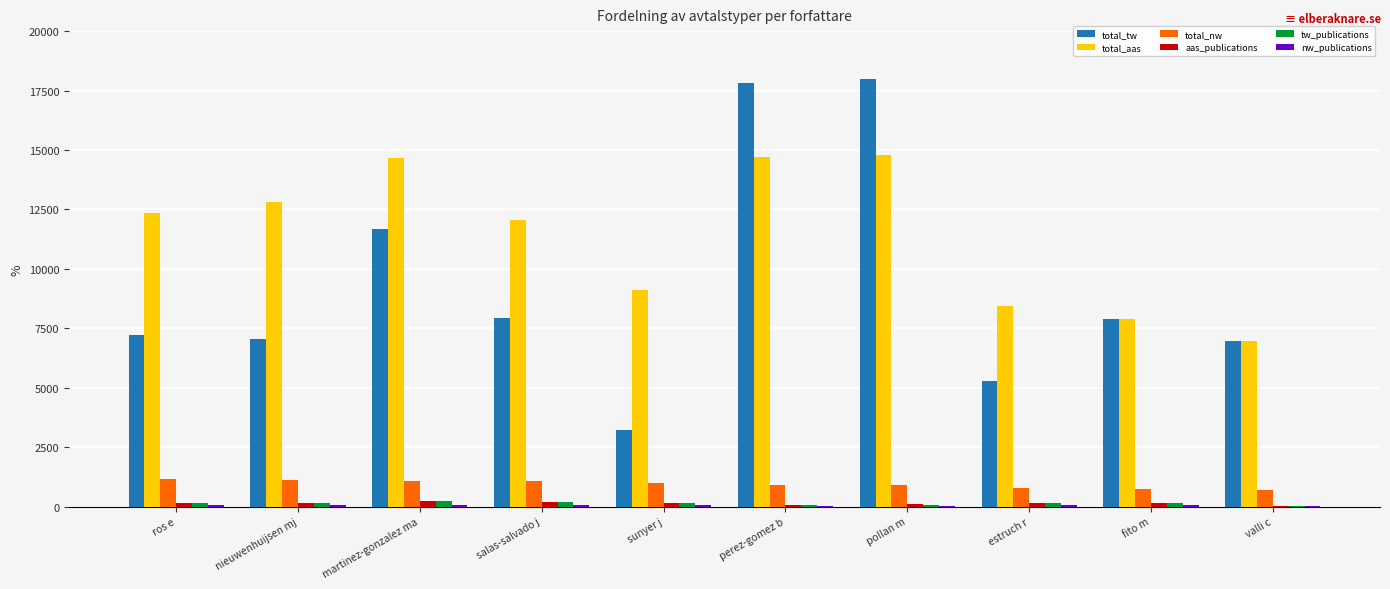

Is the value of tw_publications at salas-salvado j greater than the value of total_aas at sunyer j?

No